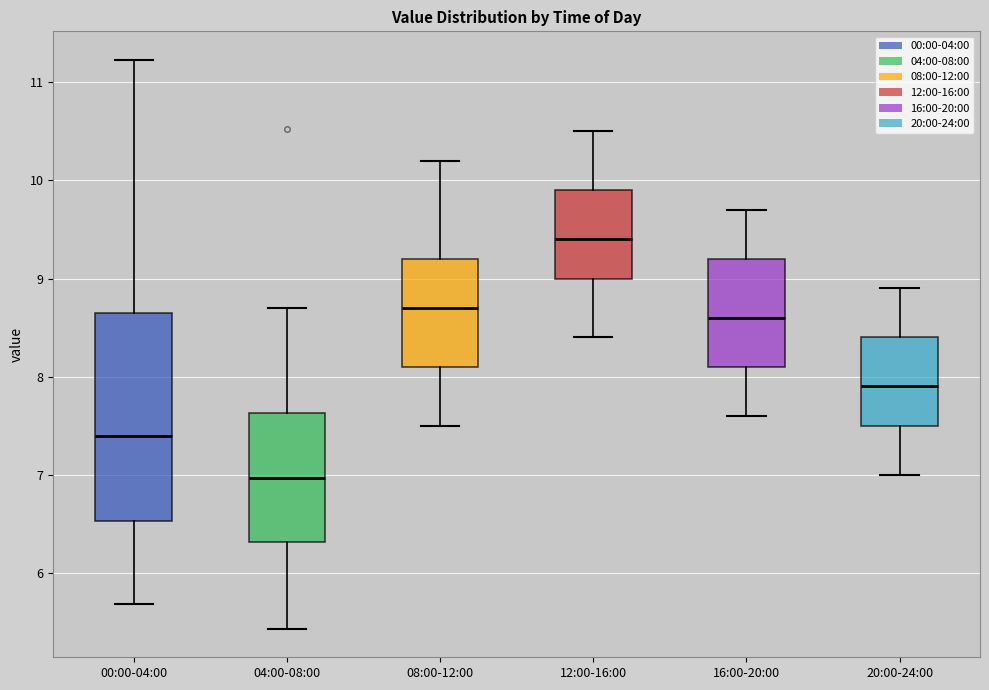

Which box has the lowest median line?

04:00-08:00